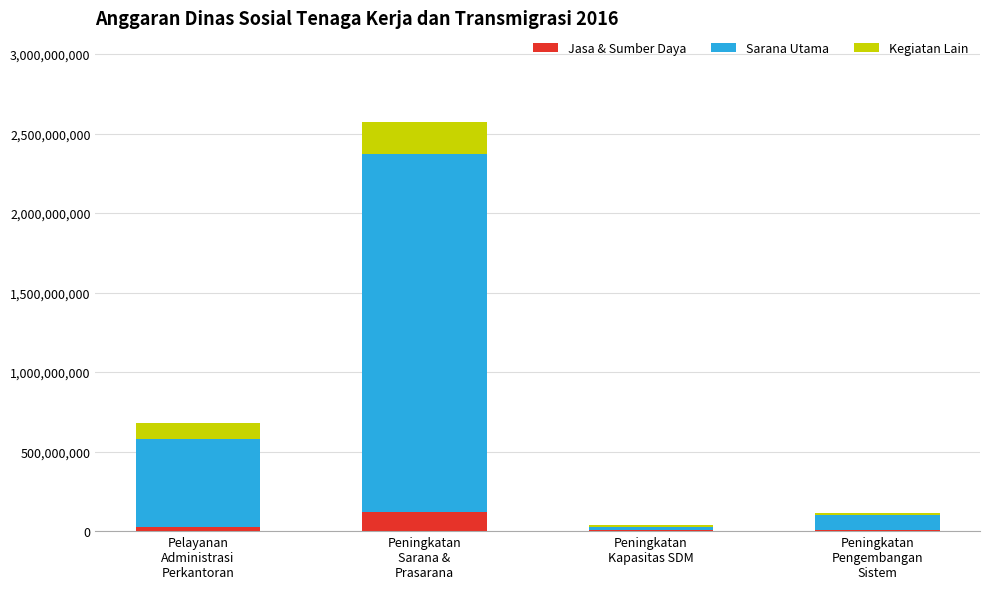

What is the highest value of the Jasa & Sumber Daya series?

122050000